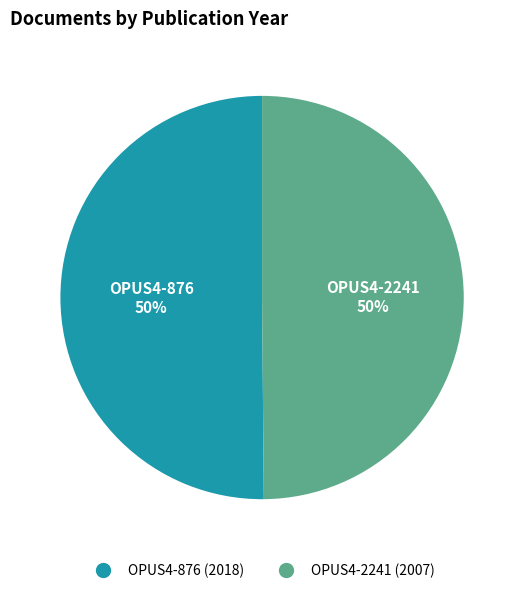

To the nearest percent, what is the combined percentage of OPUS4-2241 and OPUS4-876?

100%